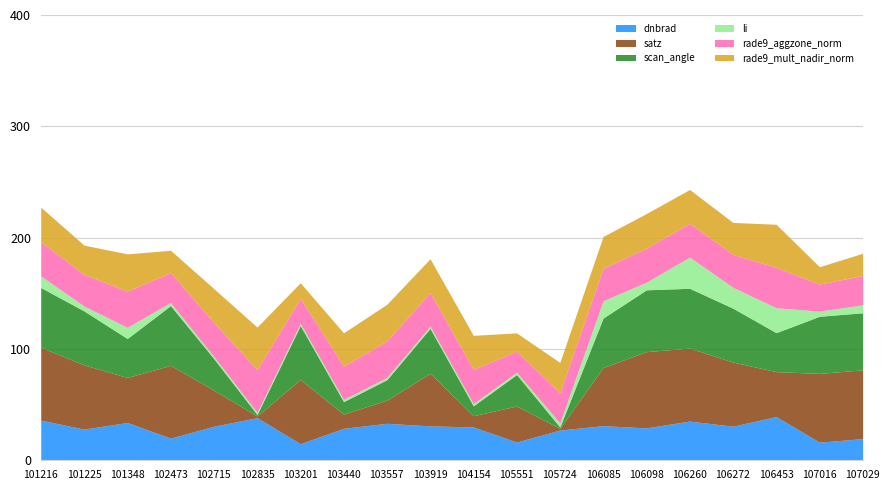

Is it true that scan_angle equals 53.7 at 106260?

True